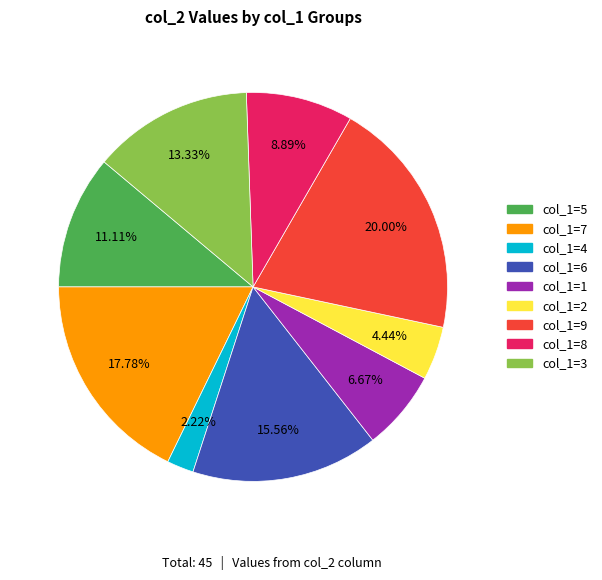

Which has a higher value, col_1=2 or col_1=7?

col_1=7